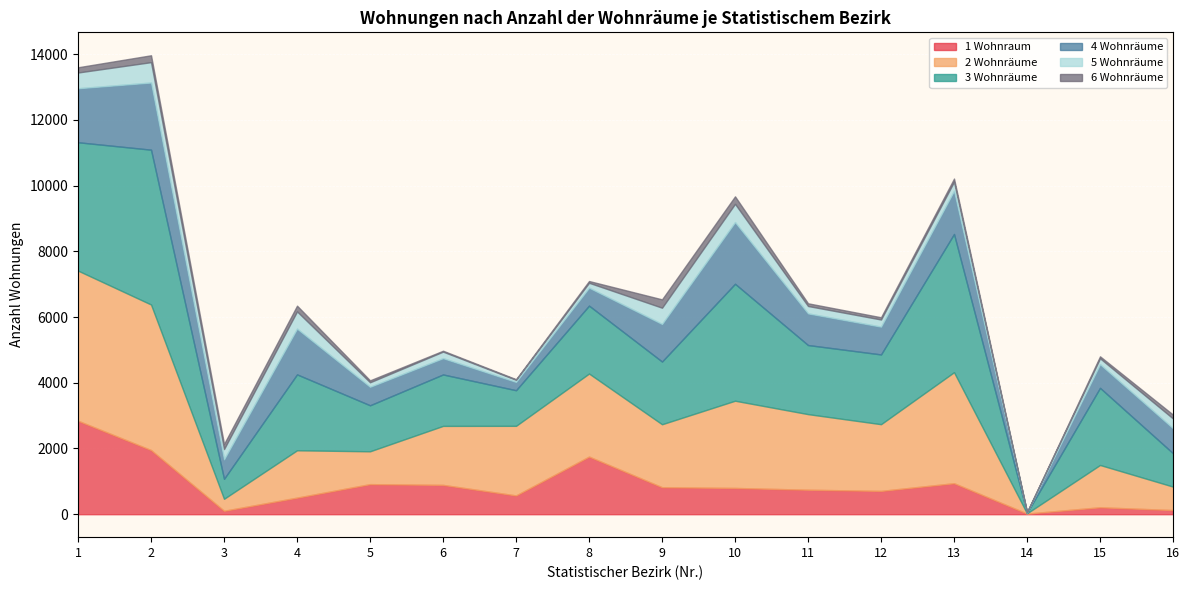

Where is the first local minimum for 6 Wohnräume?

3